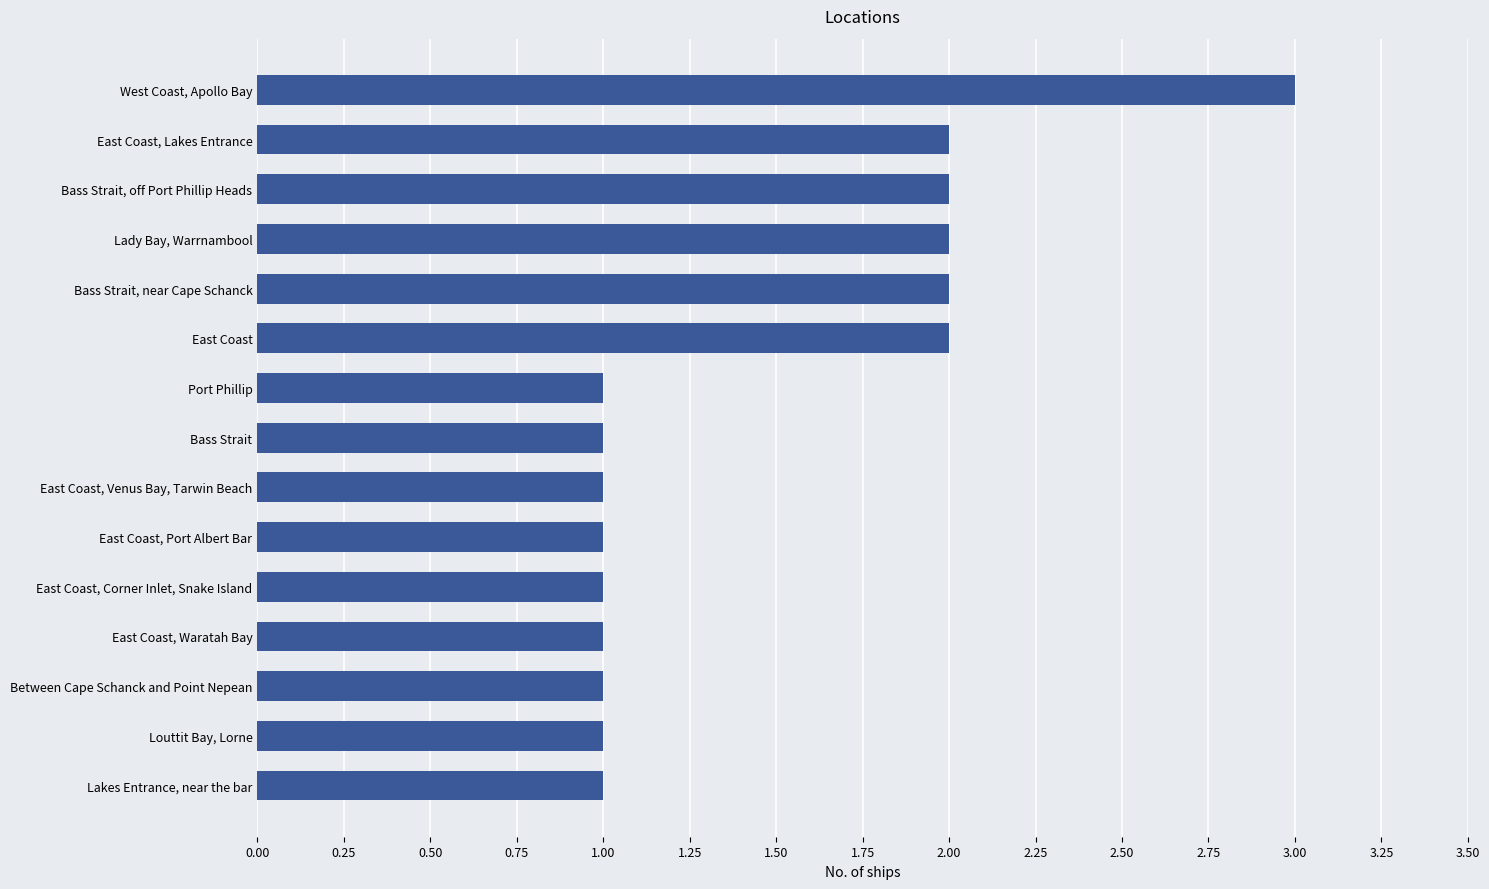

What is the ratio of the value at Bass Strait, near Cape Schanck to the value at East Coast, Waratah Bay?

2.0